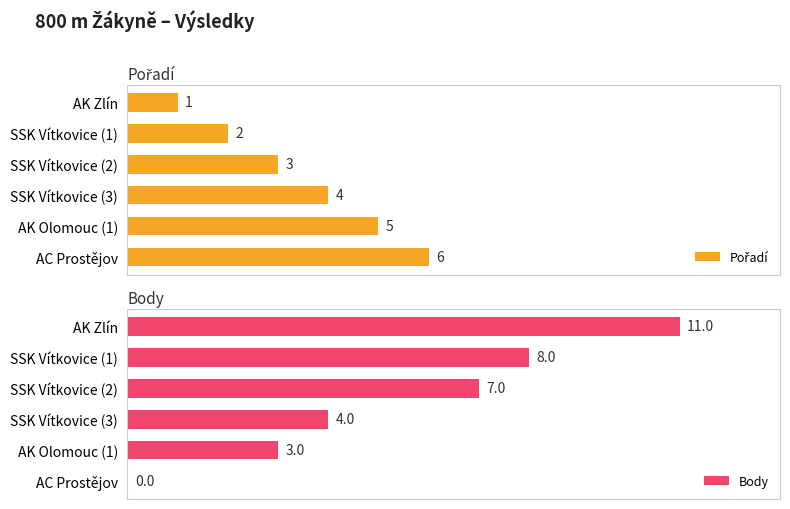

At how many categories does at least one series exceed 10?

1